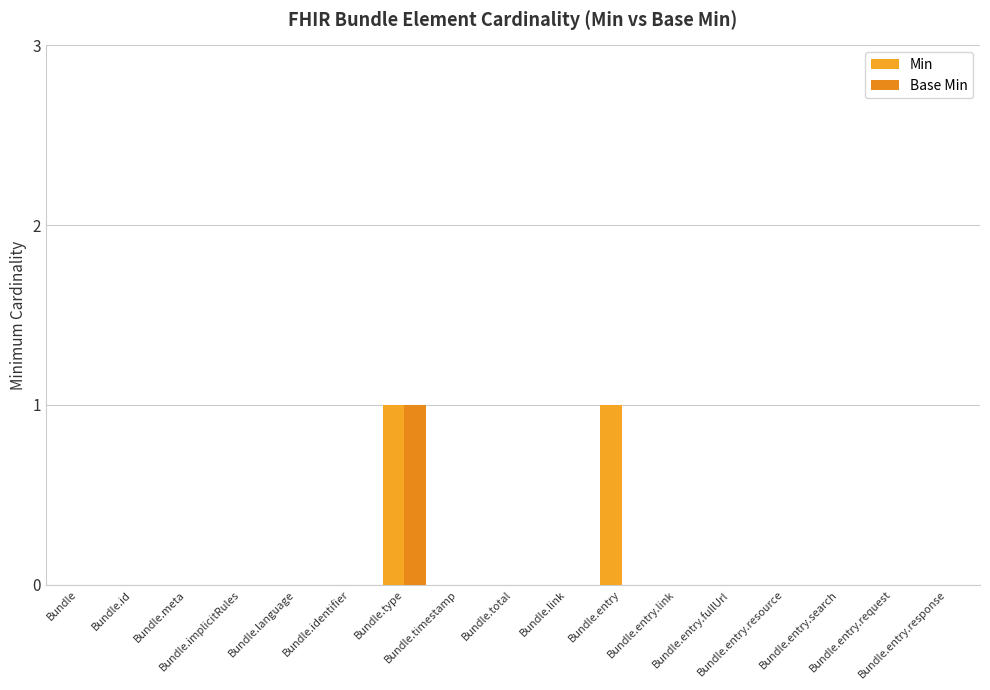

Reading left to right, transcribe all the data shown in this chart.

Min: 0	0	0	0	0	0	1	0	0	0	1	0	0	0	0	0	0
Base Min: 0	0	0	0	0	0	1	0	0	0	0	0	0	0	0	0	0